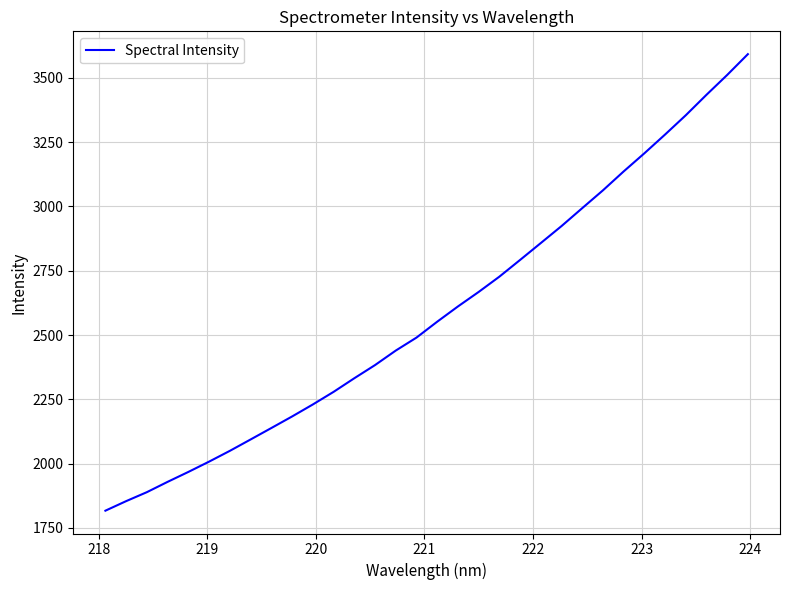

What is the minimum value shown in the chart?

1817.3